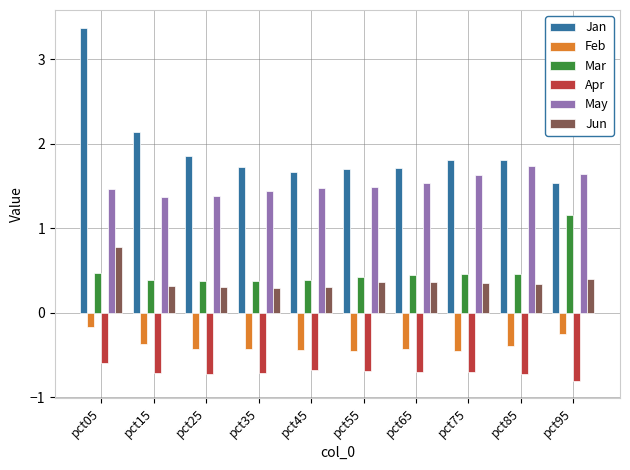

What is the greatest value displayed?

3.4